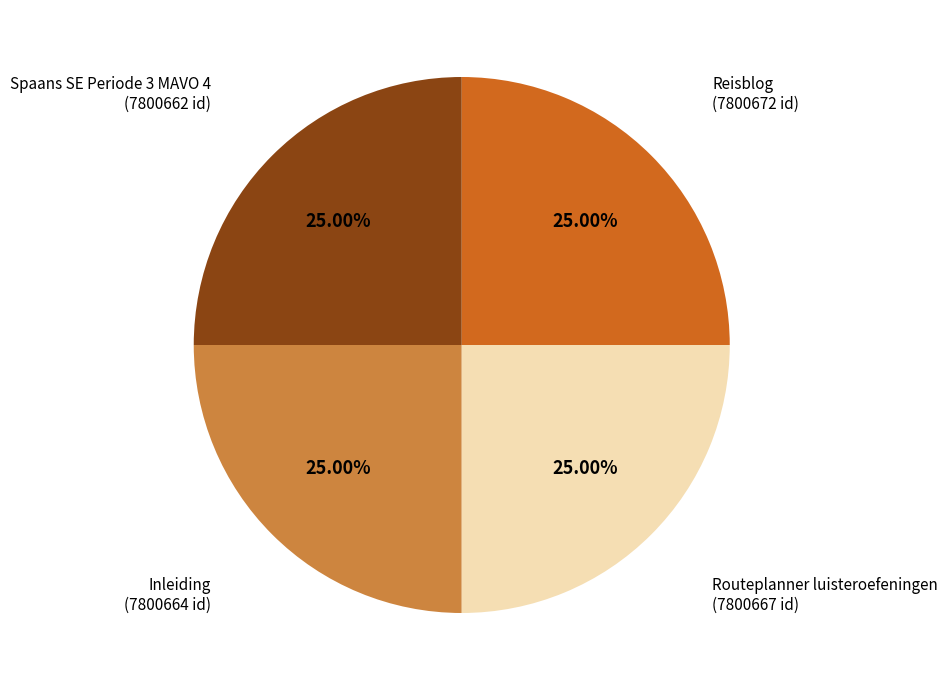

What percentage is NOT represented by Spaans SE Periode 3 MAVO 4?

75.0%